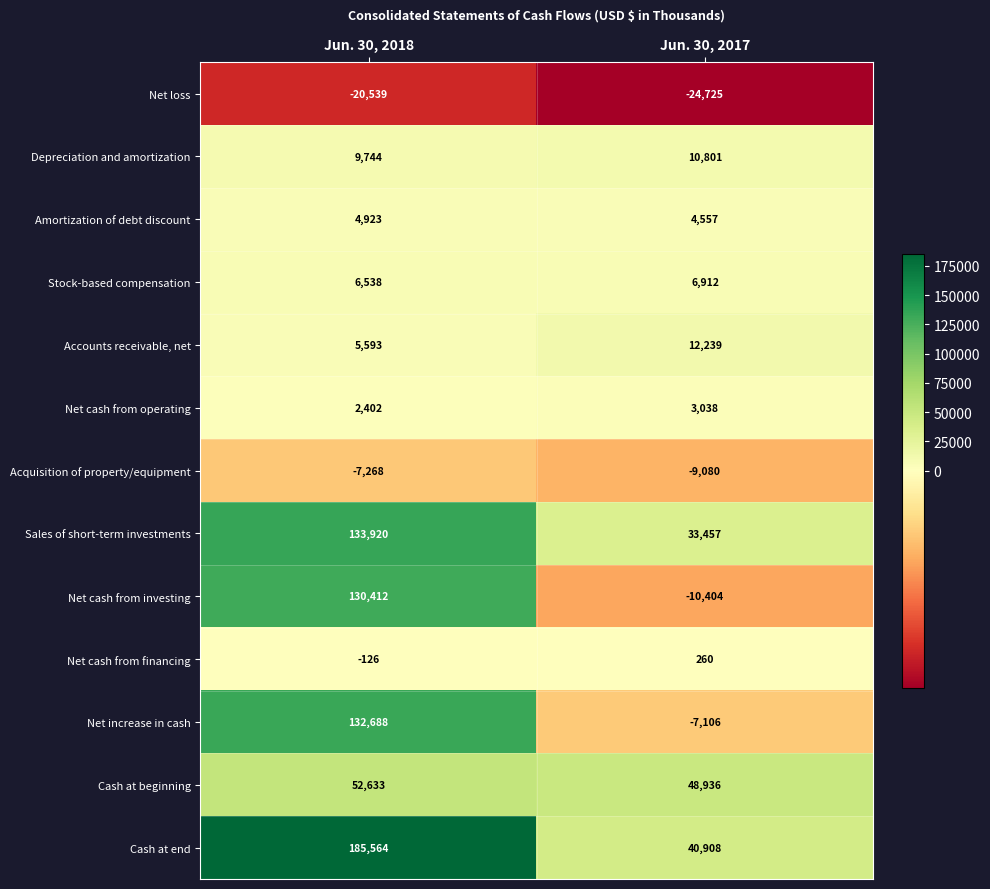

Reading right to left, transcribe all the data shown in this chart.

Net loss: Jun. 30, 2017=-24725	Jun. 30, 2018=-20539
Depreciation and amortization: Jun. 30, 2017=10801	Jun. 30, 2018=9744
Amortization of debt discount: Jun. 30, 2017=4557	Jun. 30, 2018=4923
Stock-based compensation: Jun. 30, 2017=6912	Jun. 30, 2018=6538
Accounts receivable, net: Jun. 30, 2017=12239	Jun. 30, 2018=5593
Net cash from operating: Jun. 30, 2017=3038	Jun. 30, 2018=2402
Acquisition of property/equipment: Jun. 30, 2017=-9080	Jun. 30, 2018=-7268
Sales of short-term investments: Jun. 30, 2017=33457	Jun. 30, 2018=133920
Net cash from investing: Jun. 30, 2017=-10404	Jun. 30, 2018=130412
Net cash from financing: Jun. 30, 2017=260	Jun. 30, 2018=-126
Net increase in cash: Jun. 30, 2017=-7106	Jun. 30, 2018=132688
Cash at beginning: Jun. 30, 2017=48936	Jun. 30, 2018=52633
Cash at end: Jun. 30, 2017=40908	Jun. 30, 2018=185564